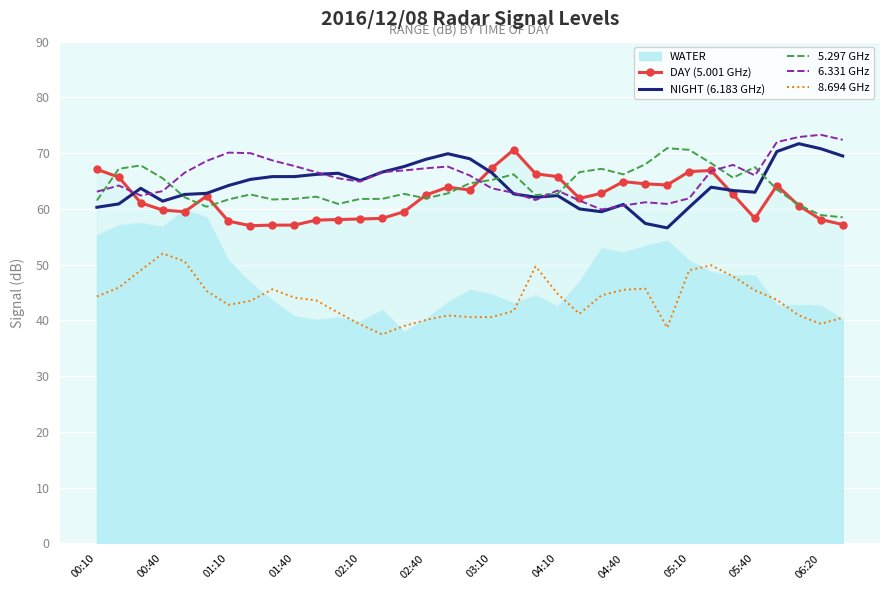

What is the minimum value shown in the chart?

37.5